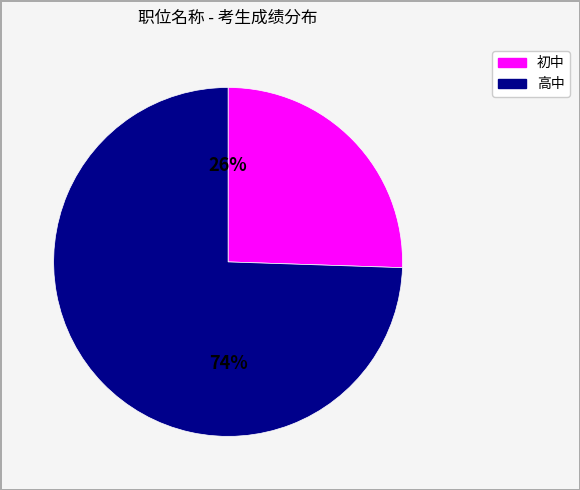

To the nearest percent, what is the average slice percentage?

50%